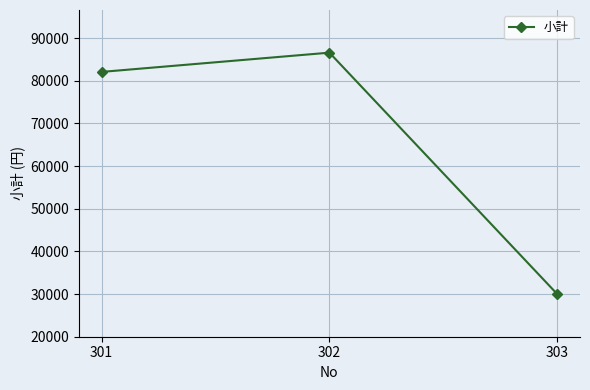

Does the chart display data point markers on the line(s)?

Yes